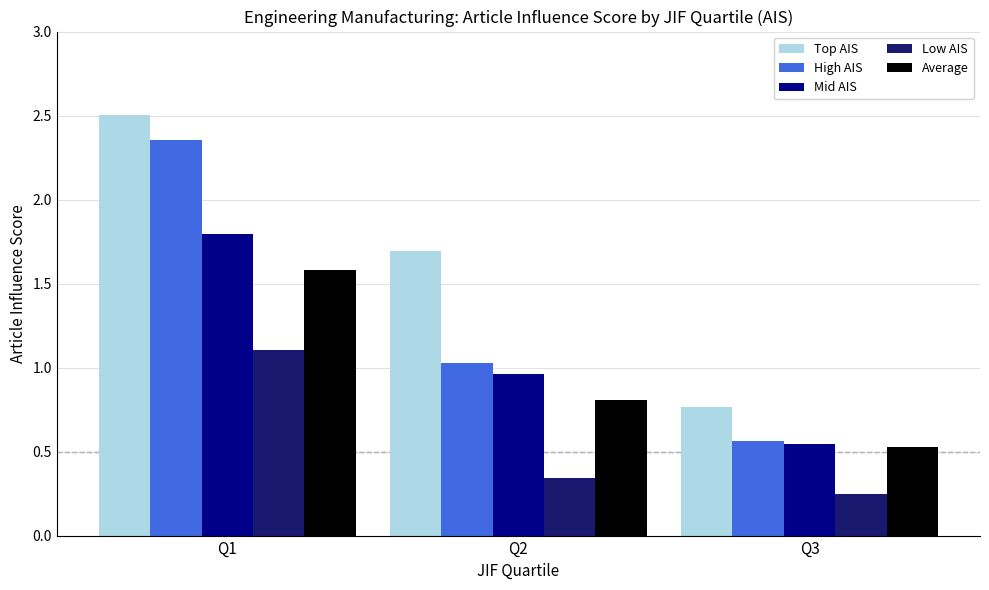

Are the bars horizontal?

No